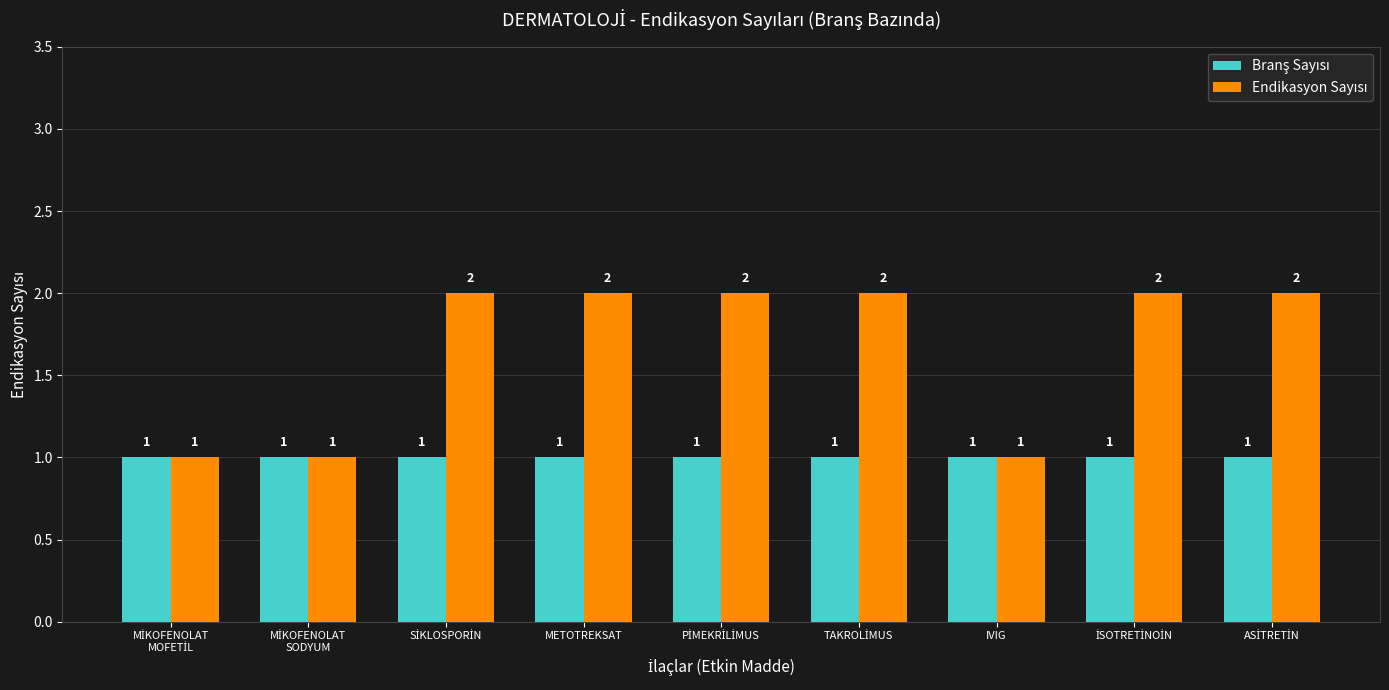

List the series in order of their peak value, highest first.

Endikasyon Sayısı, Branş Sayısı